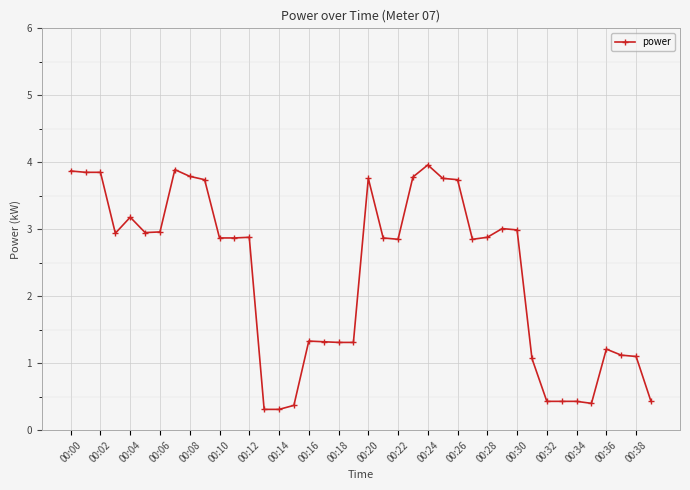

What is the sum of all values?

93.0